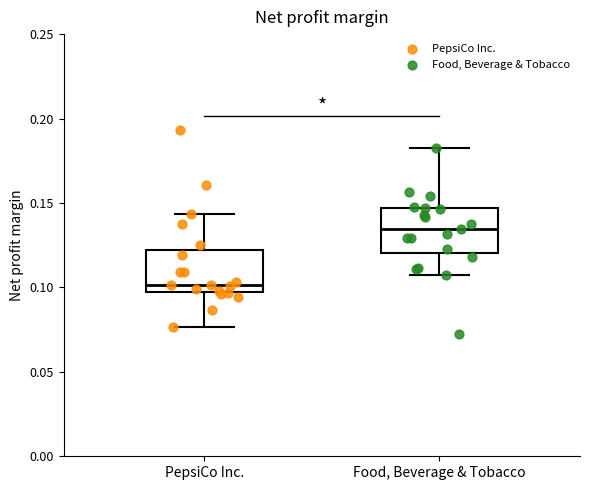

Reading left to right, read every box against the y-axis: the position of its median line, the range the box covers, and the ends of its whiskers. The values are not printed on the chart, so give them approximately, as read against the axis.

PepsiCo Inc.: median 0.100, box 0.095 to 0.120, whiskers 0.075 to 0.145
Food, Beverage & Tobacco: median 0.135, box 0.120 to 0.145, whiskers 0.110 to 0.180